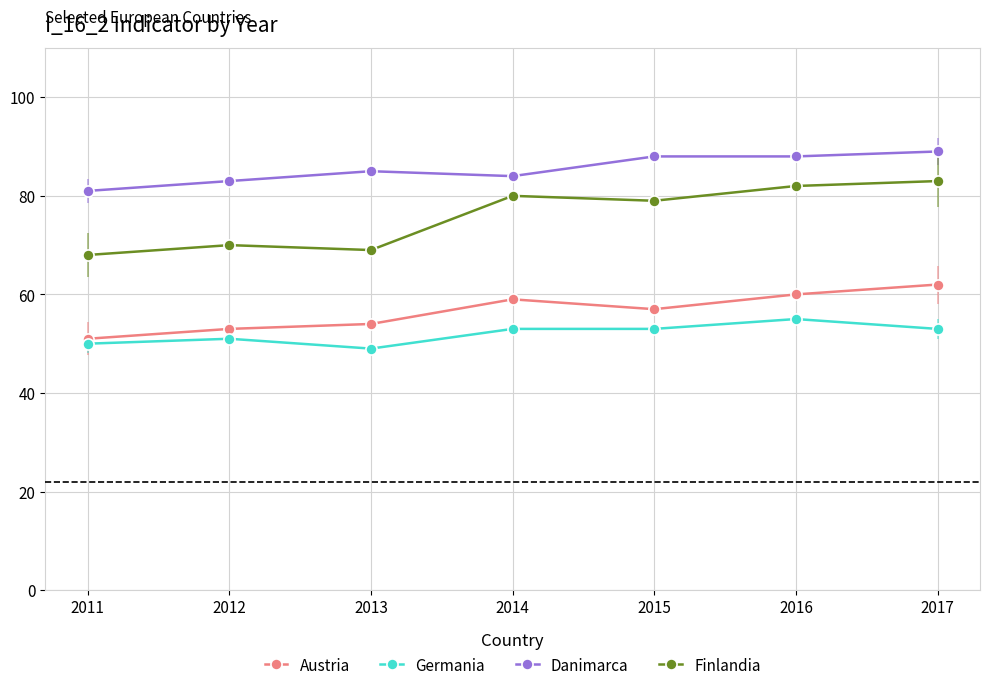

How many Danimarca values are between 83 and 88?

5